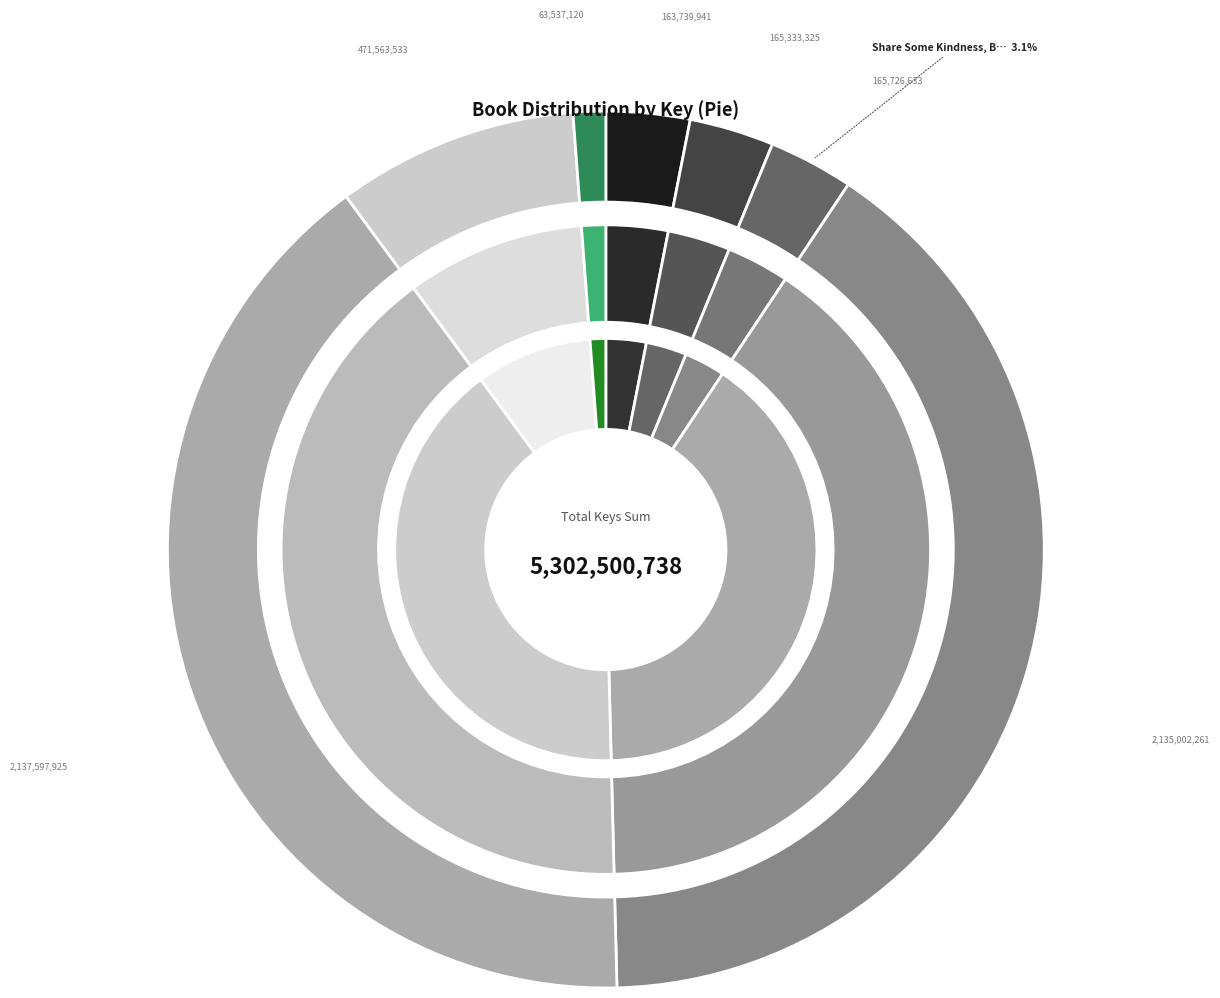

Is it true that Share Some Kindness, Bring Some Light is 13% of the pie?

False